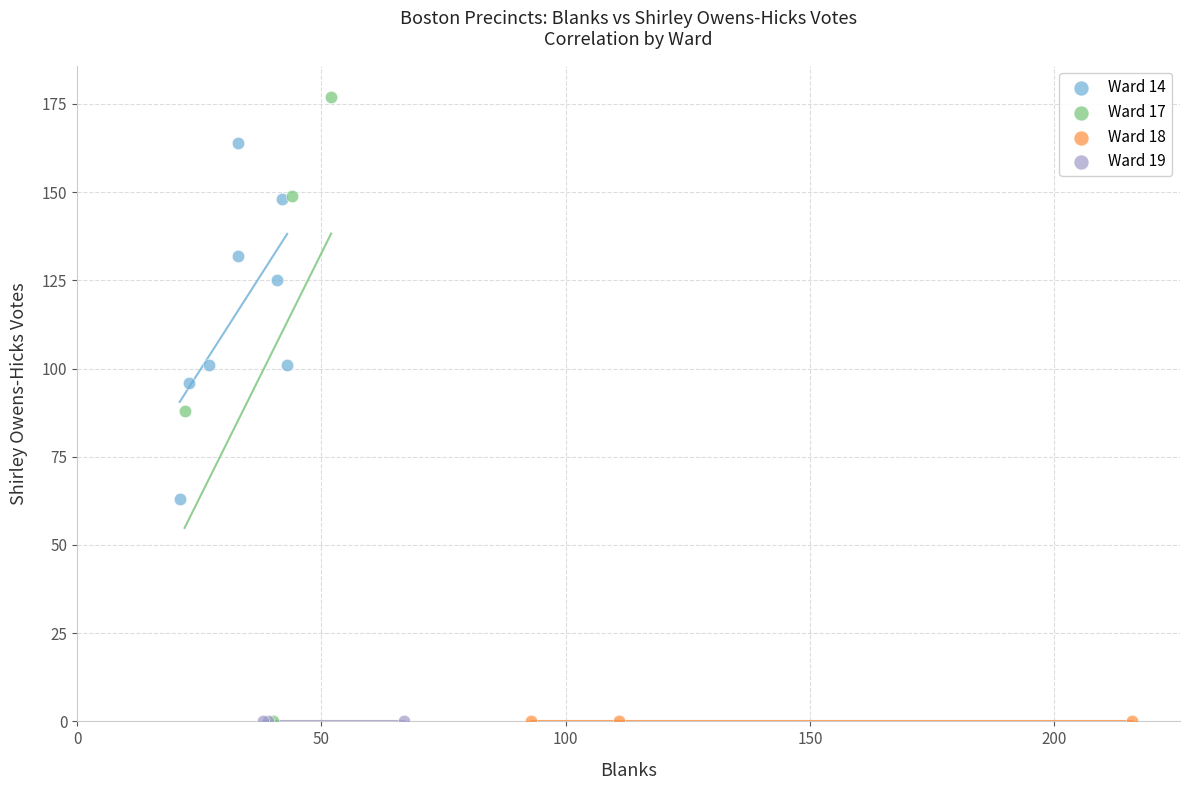

Which series reaches the maximum Y coordinate?

Ward 17